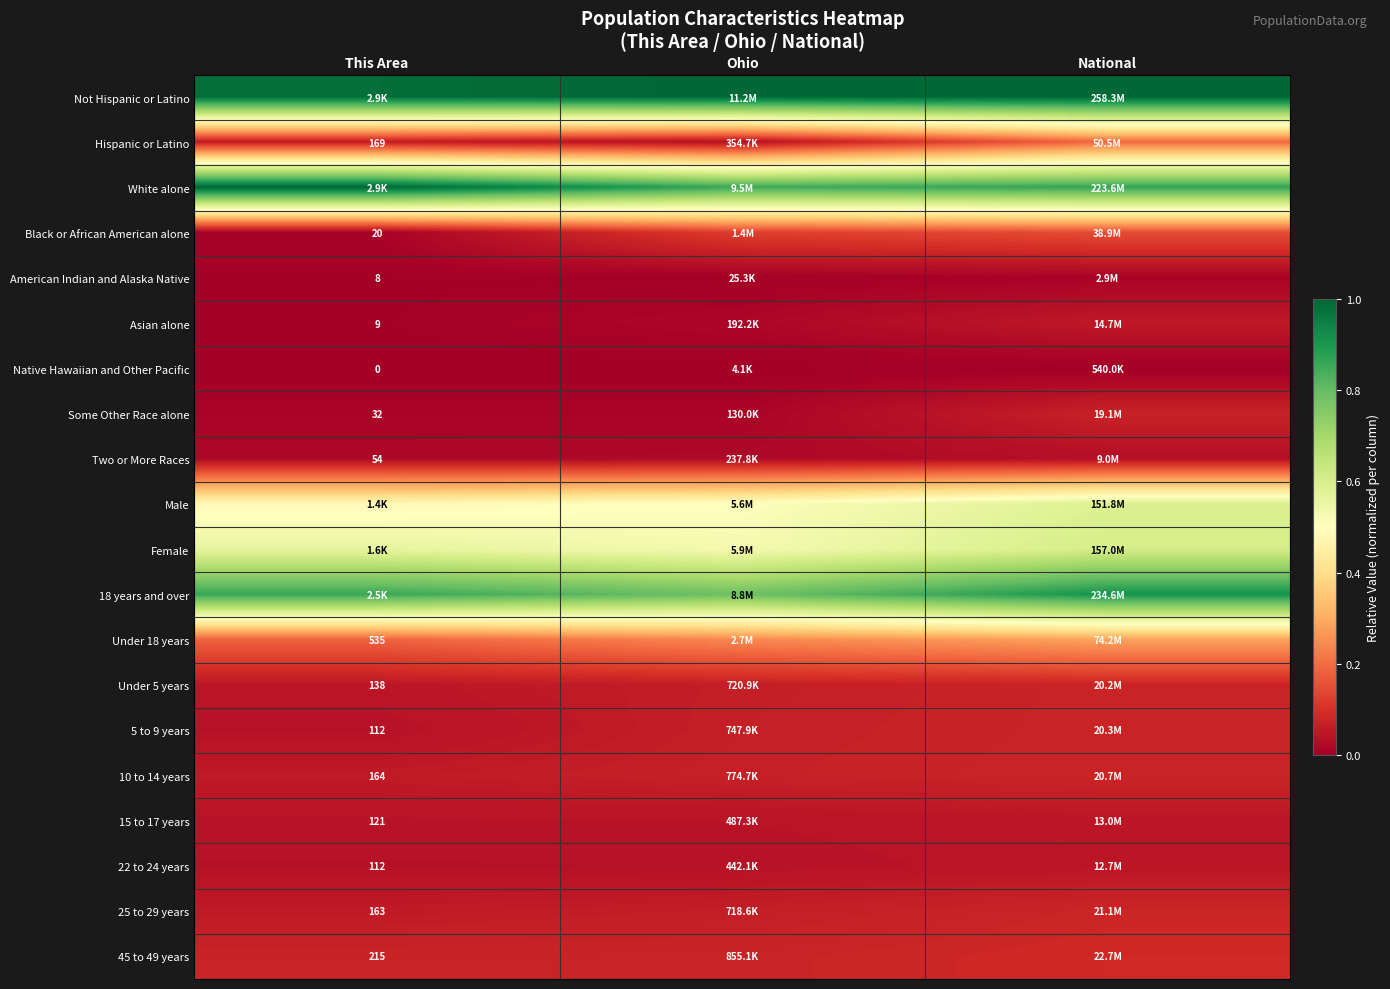

At how many categories does at least one series exceed 0?

3